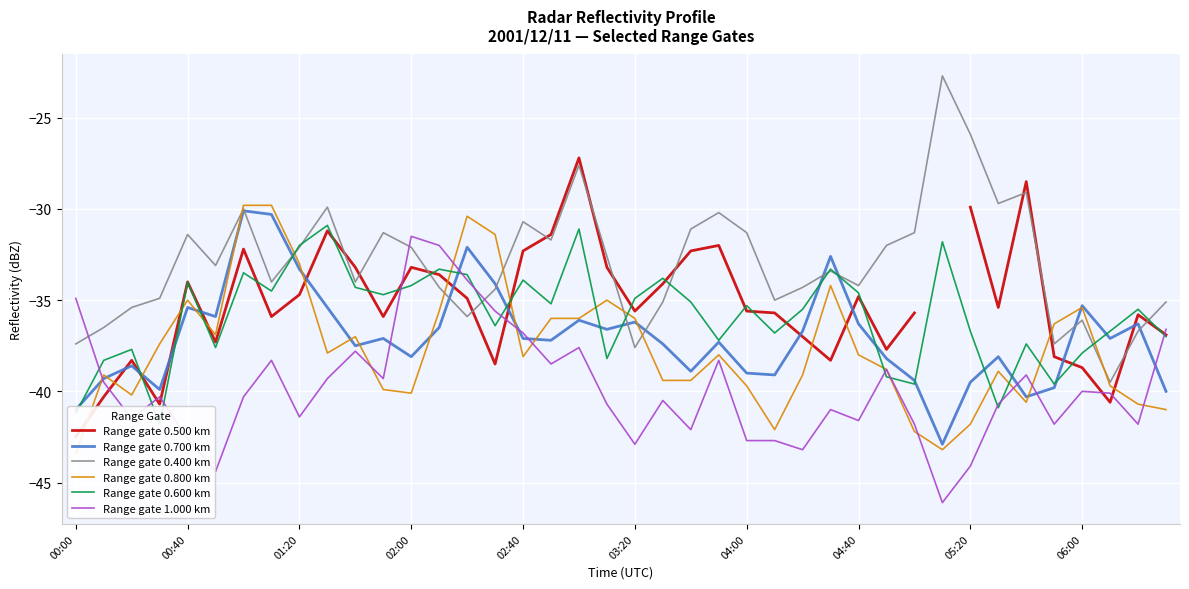

At which category is the sum across all series the highest?

18